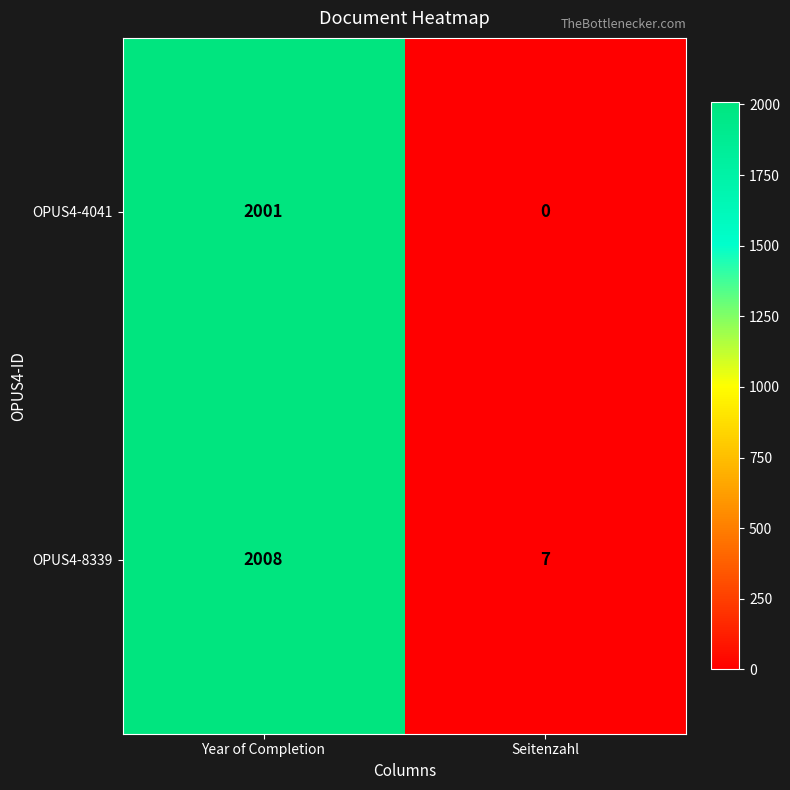

List the series in order of their peak value, lowest first.

OPUS4-4041, OPUS4-8339